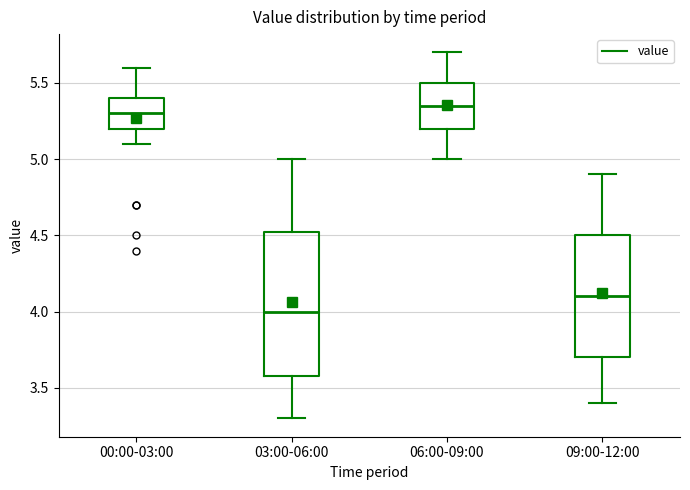

Reading left to right, transcribe this box plot: for each box, give where its median line is, the range the box spans, and where its two whiskers end, as read against the y-axis. The values are not printed on the chart, so give them approximately, as read against the axis.

00:00-03:00: median 5.30, box 5.20 to 5.40, whiskers 5.10 to 5.60
03:00-06:00: median 4.00, box 3.60 to 4.55, whiskers 3.30 to 5.00
06:00-09:00: median 5.35, box 5.20 to 5.50, whiskers 5.00 to 5.70
09:00-12:00: median 4.10, box 3.70 to 4.50, whiskers 3.40 to 4.90